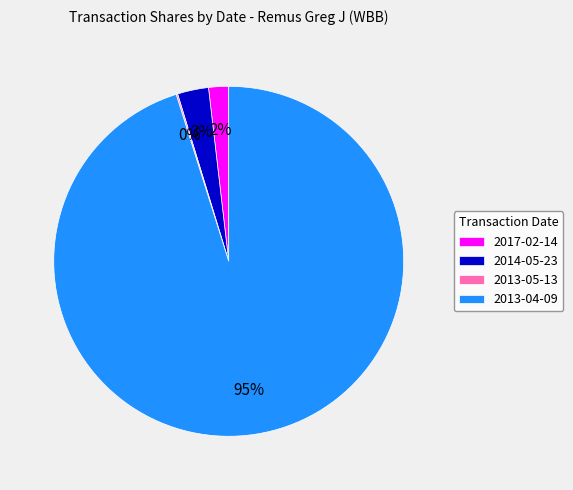

Do 2014-05-23 and 2017-02-14 together represent more than half of the pie?

No